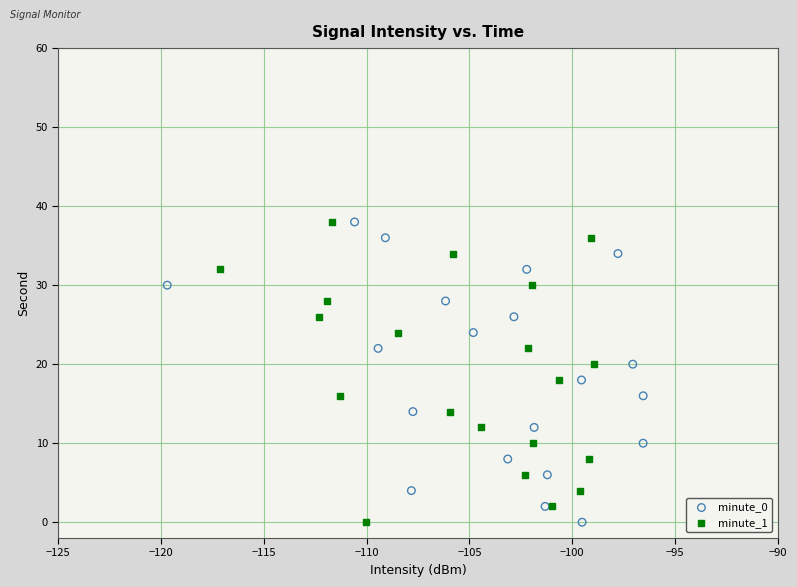

What are all the series names shown in the legend?

minute_0, minute_1